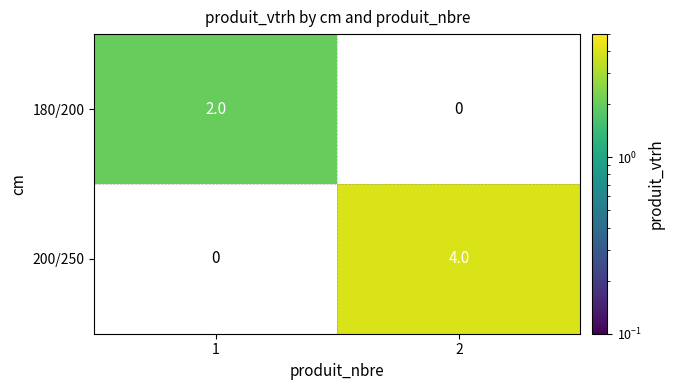

What is the smallest value displayed?

2.0